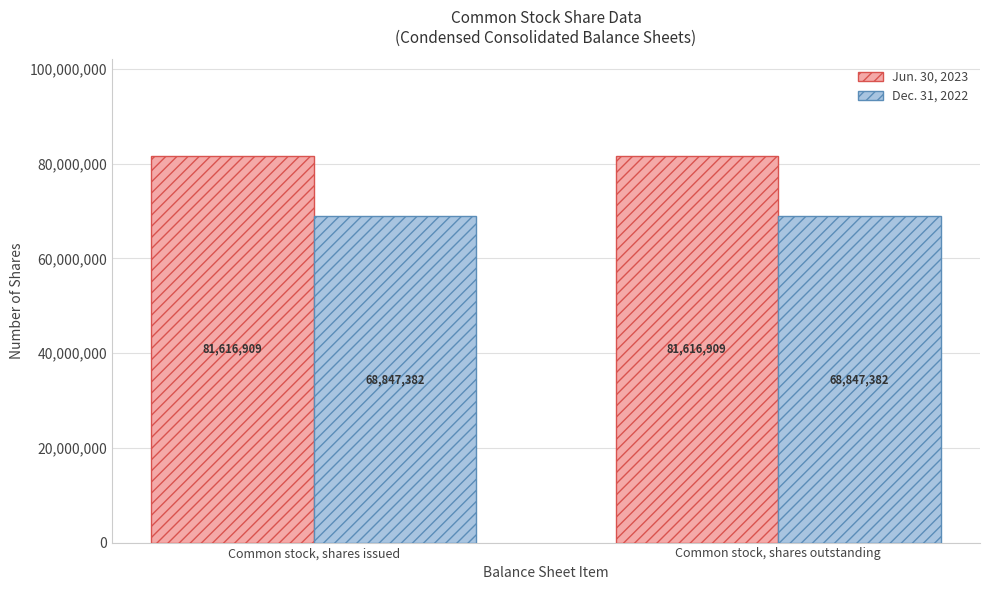

What is the label of the 2nd bar from the left?

Common stock, shares outstanding